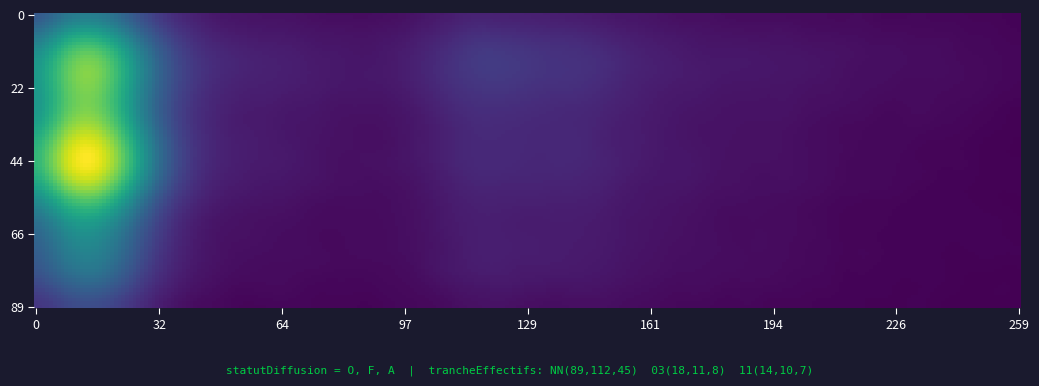

How many data points are less than 6?

15